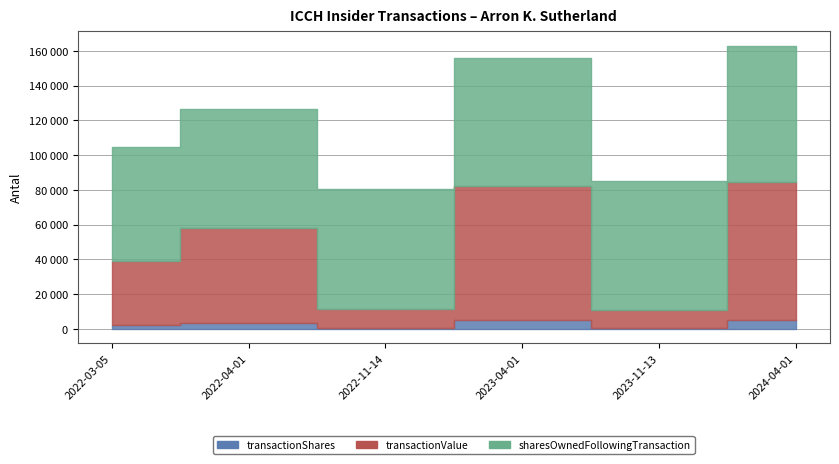

In transactionShares, how many points are lower than both neighbors (excluding endpoints)?

2